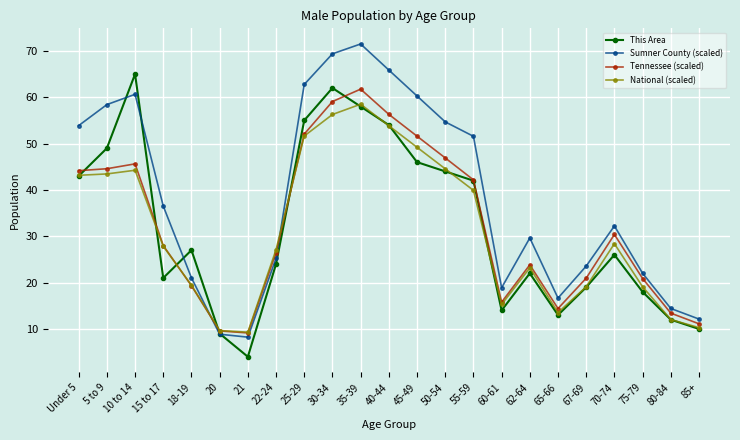

At which label does Tennessee (scaled) first exceed 27?

Under 5